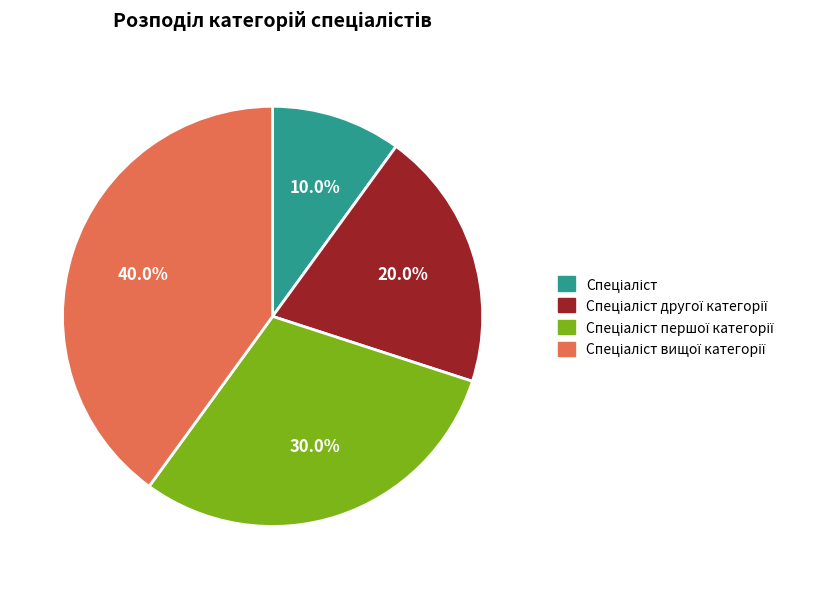

Does any single category account for the majority?

No